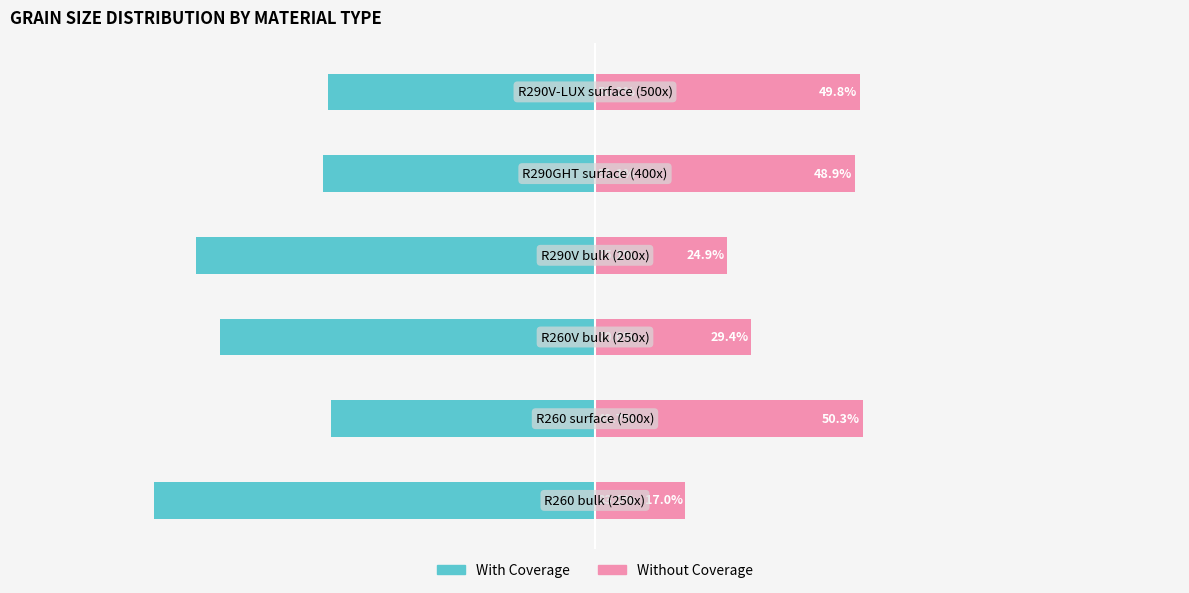

The Without Coverage series shows 26.0 at 4. True or false?

False